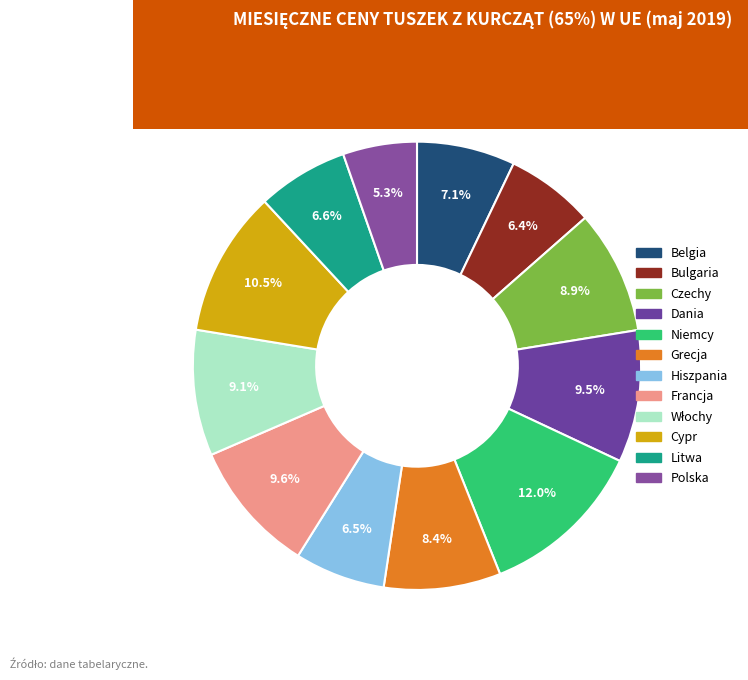

To the nearest percent, what is the average slice percentage?

8%